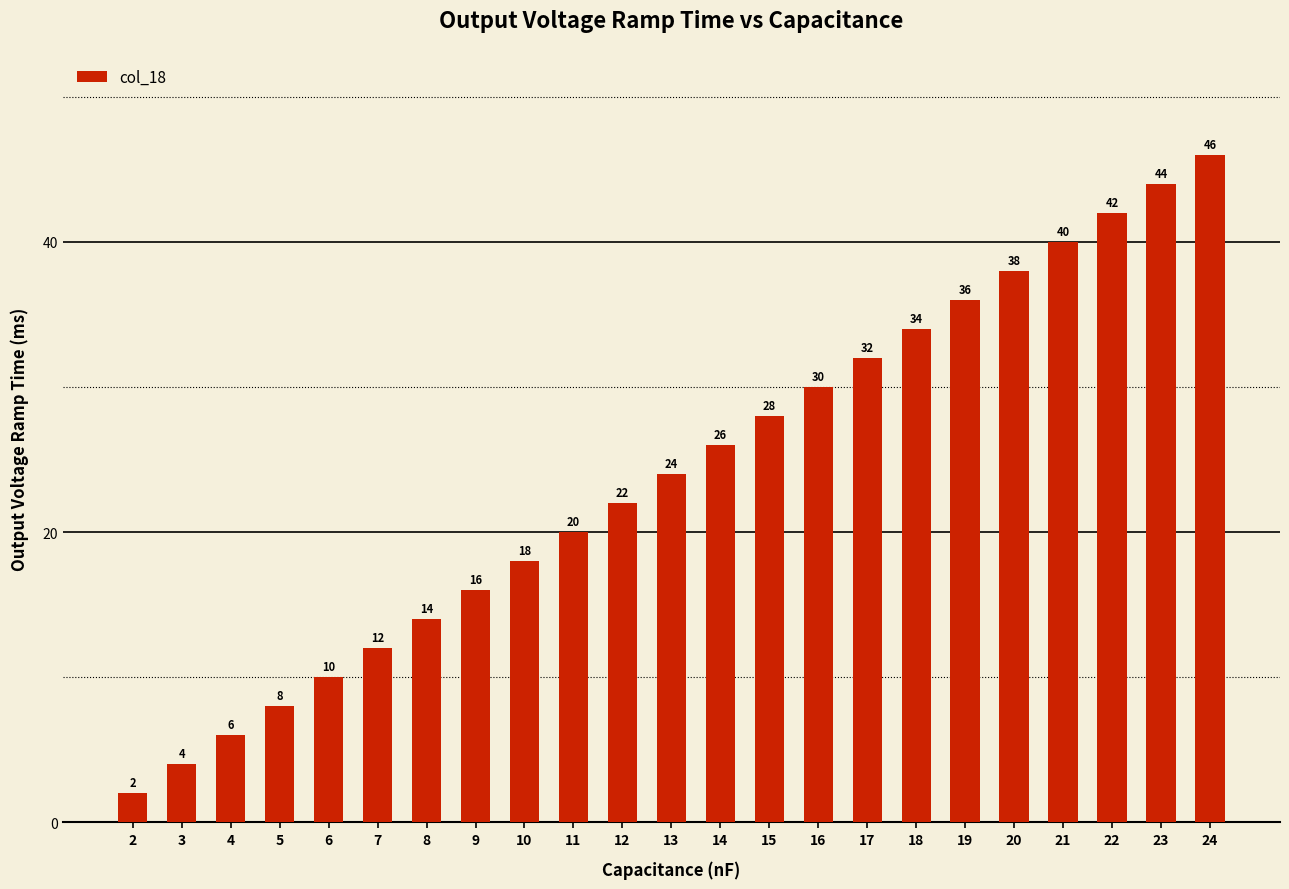

What is the sum of all values?

552